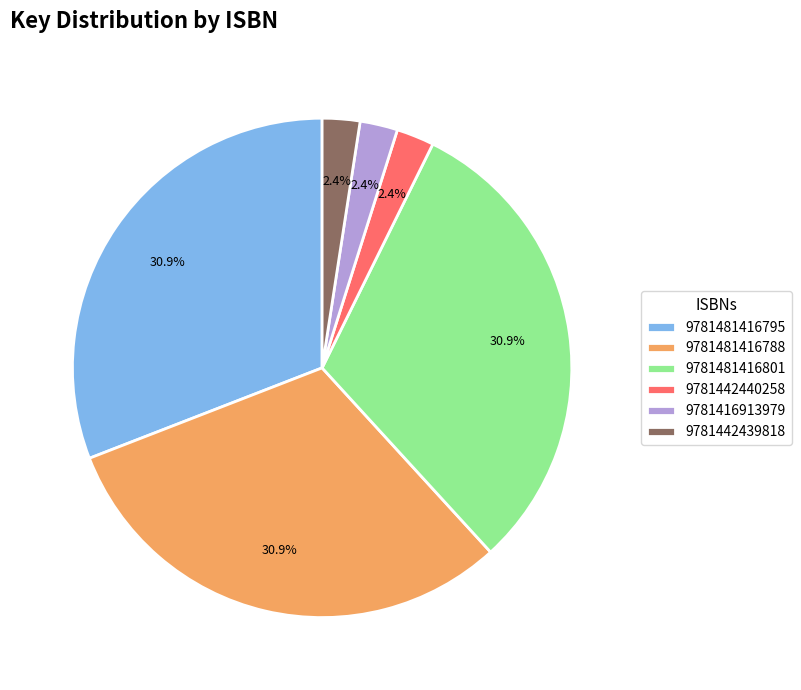

How many slices are in this pie chart?

6